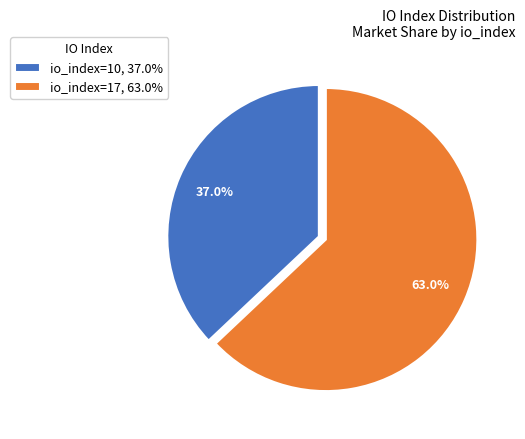

The io_index=10 slice represents 45% of the pie. True or false?

False